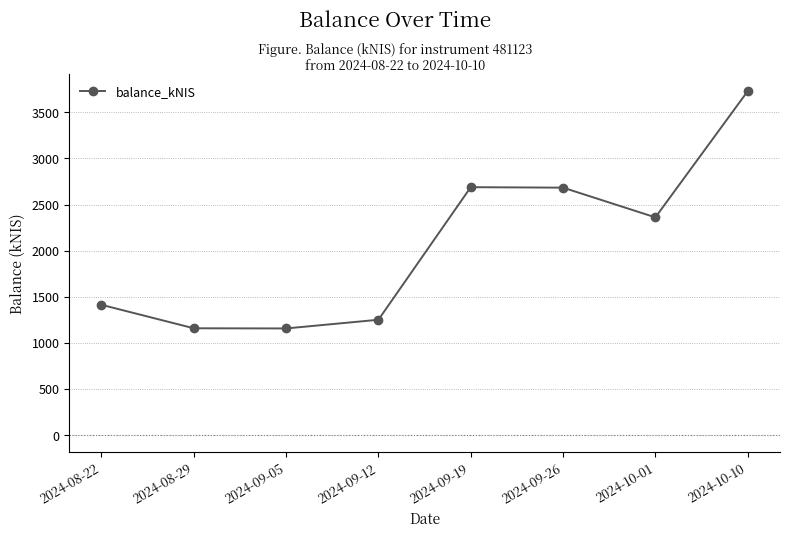

Approximately how many times larger is the value at 2024-10-01 compared to 2024-09-19?

0.9